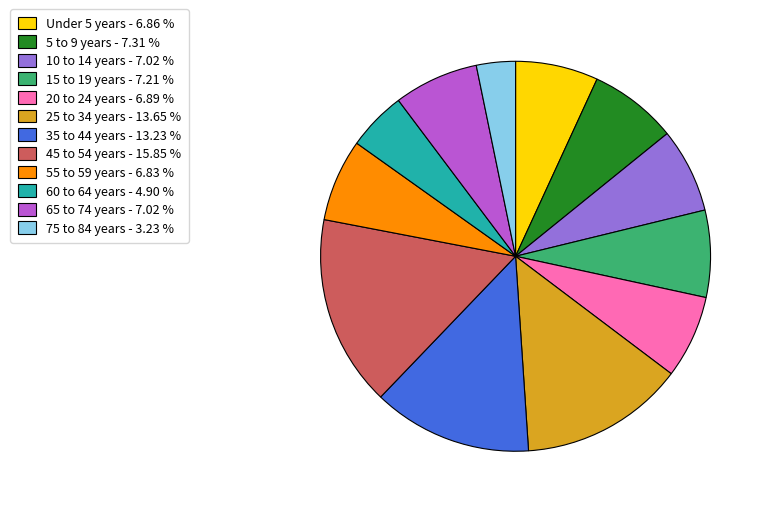

Is it true that 60 to 64 years is 5% of the pie?

True